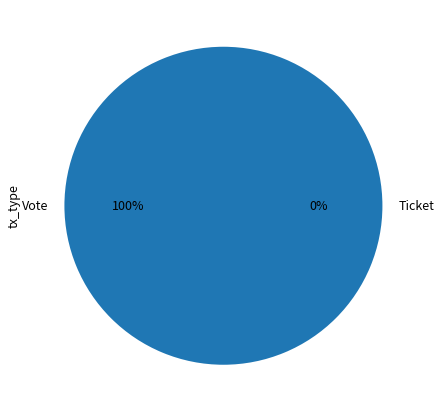

What is the largest slice in the pie chart?

Vote